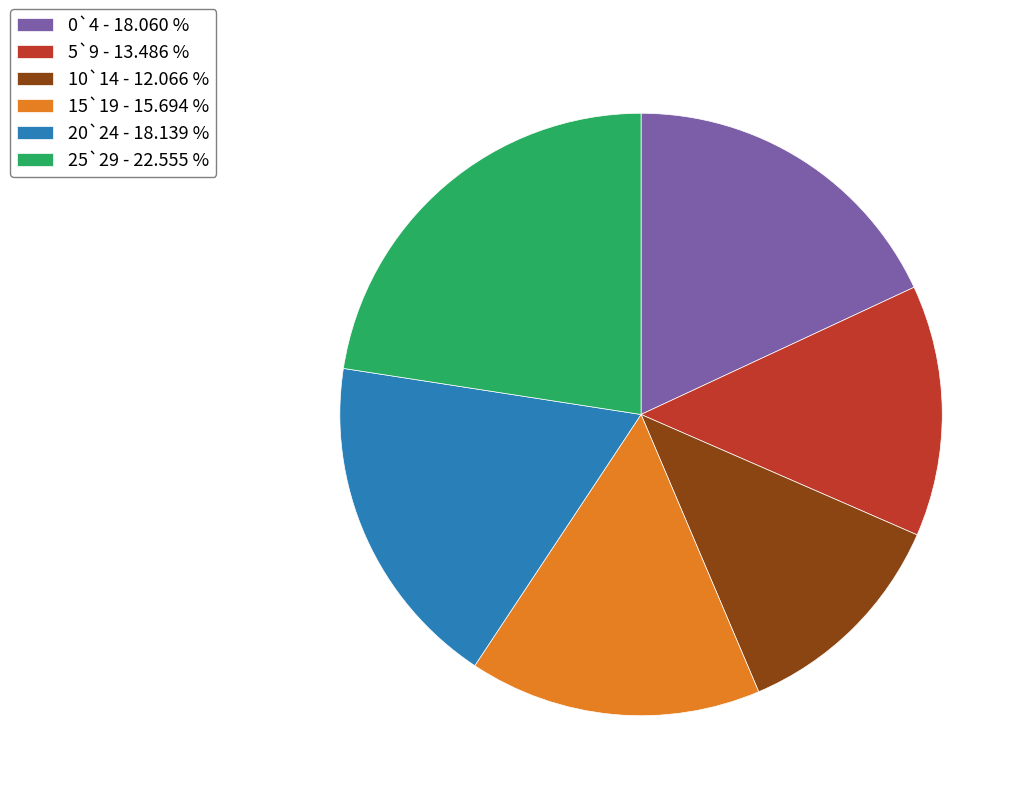

Is 0`4 the majority of the pie?

No